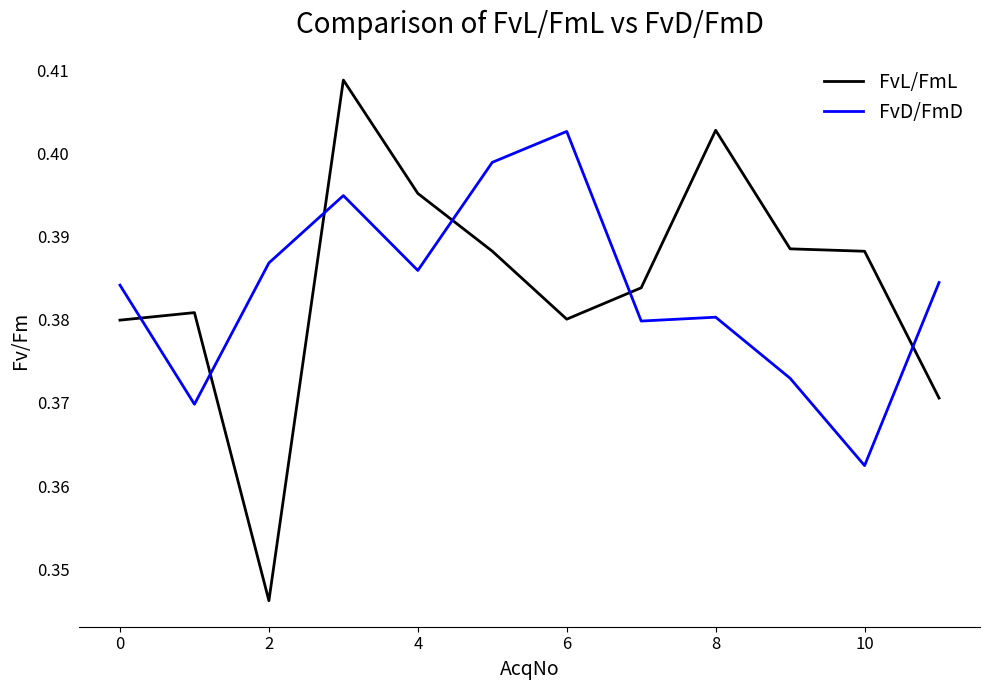

True or false: FvD/FmD and FvL/FmL cross at least once.

True